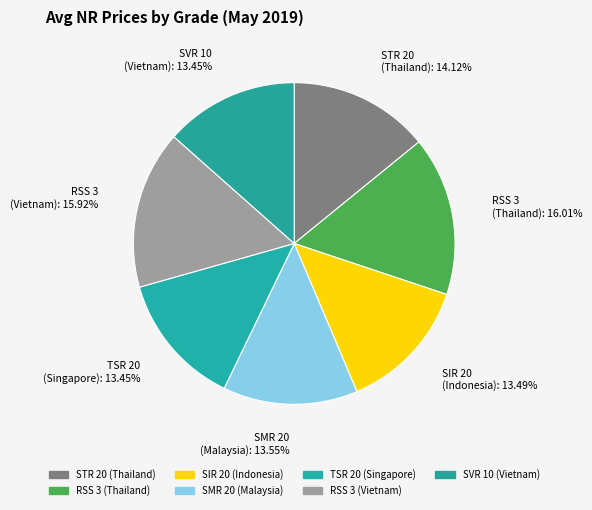

What is the ratio of the value at STR 20 (Thailand) to the value at SIR 20 (Indonesia)?

1.0